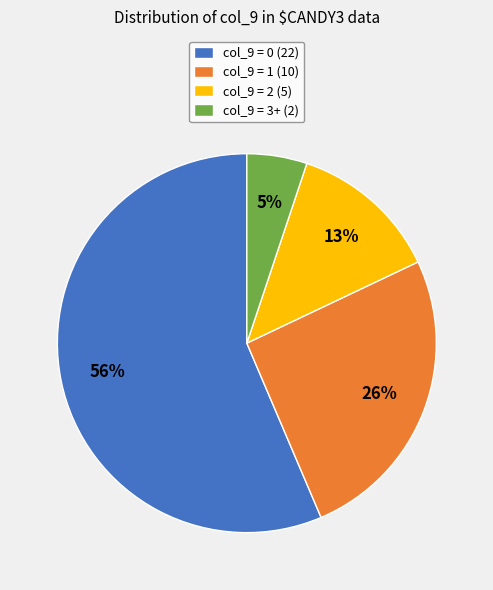

Which has a higher value, col_9 = 2 (5) or col_9 = 1 (10)?

col_9 = 1 (10)